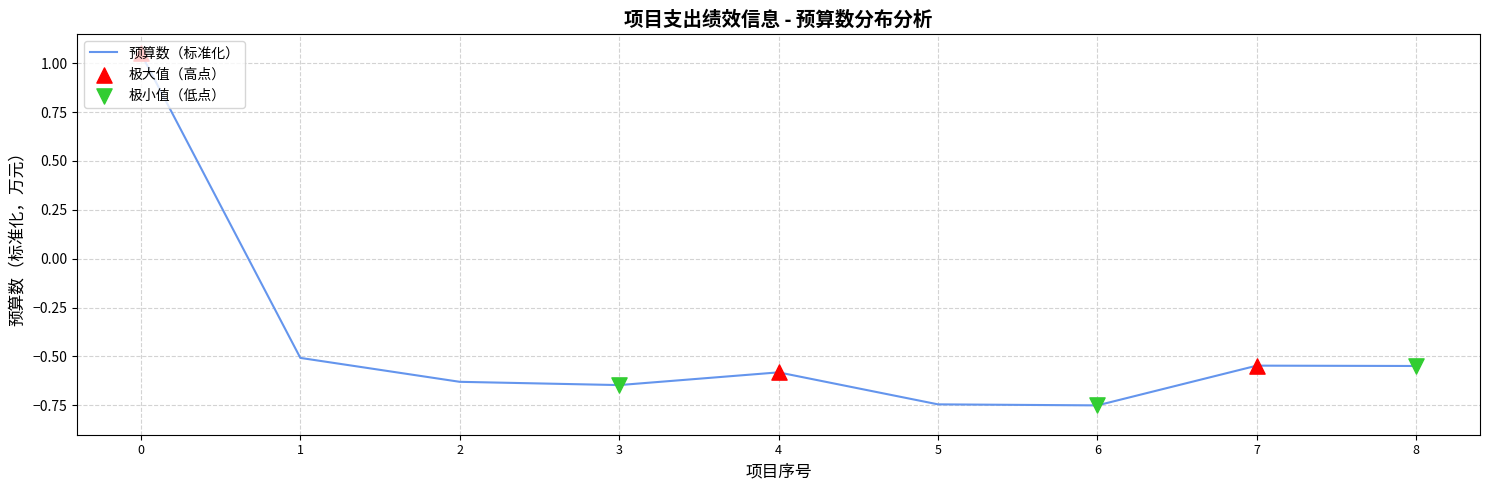

Which has a higher value, 7 or 2?

7